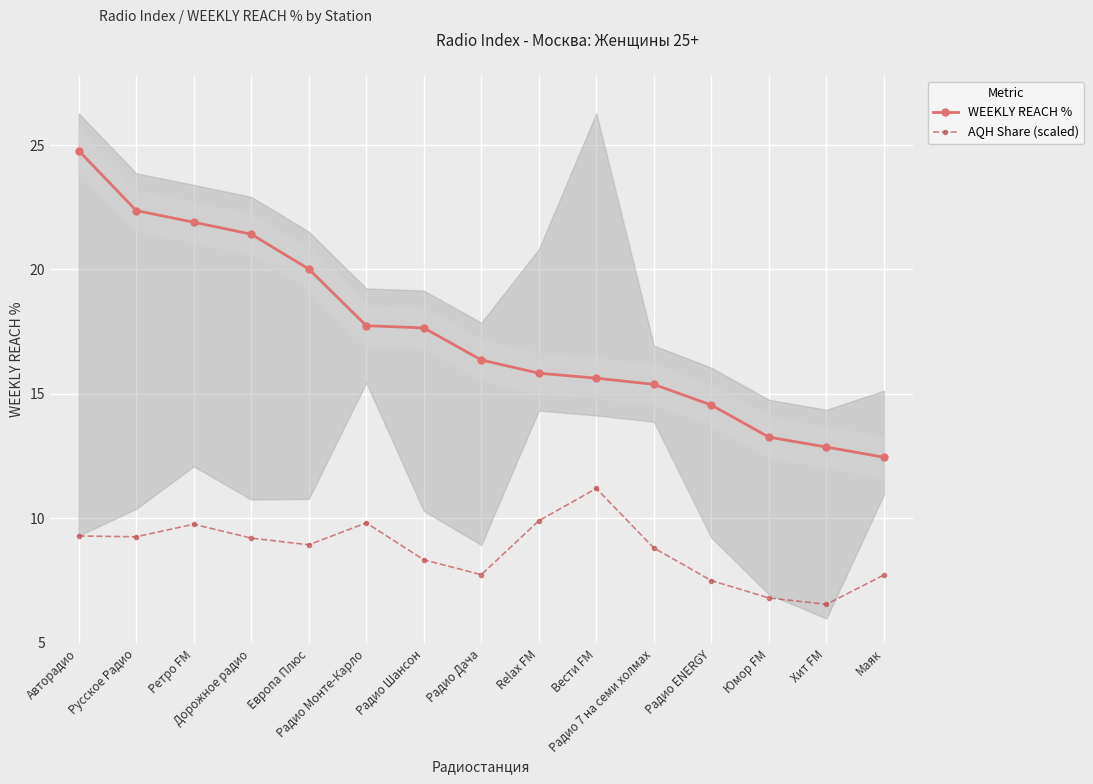

How many data points in AQH Share (scaled) are above 8?

10